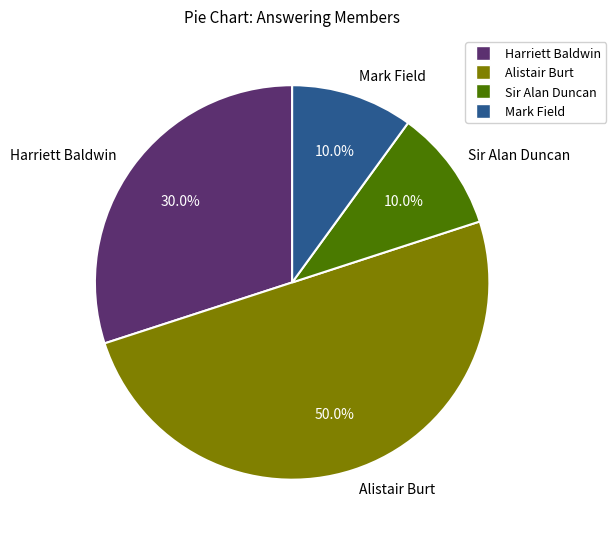

What is the ratio of the value at Harriett Baldwin to the value at Alistair Burt?

0.6